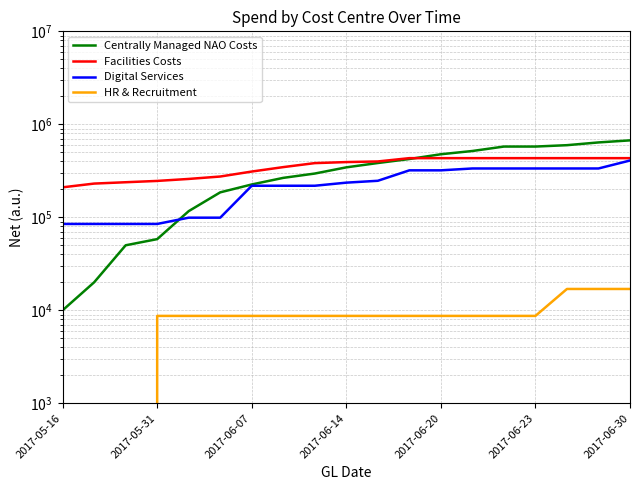

Reading left to right, transcribe all the data shown in this chart.

Centrally Managed NAO Costs: 10000.0	20000.0	50000.0	58250.0	116500.0	185500.0	225500.0	265500.0	295500.0	344500.0	383500.0	423500.0	476500.0	516500.0	576500.0	576500.0	596500.0	638500.0	672000.0
Facilities Costs: 210079.0	230494.5	238252.6	246165.5	258566.5	274490.2	310516.1	346541.0	382566.9	392566.9	398592.8	432618.6	432618.6	432618.6	432618.6	432618.6	432618.6	432618.6	432618.6
Digital Services: 84809.0	84809.0	84809.0	84809.0	99059.0	99059.0	218423.3	218423.3	218423.3	235821.0	246999.0	319937.6	319937.6	335041.3	335041.3	335041.3	335041.3	335041.3	407979.9
HR & Recruitment: 0.0	0.0	0.0	8700.0	8700.0	8700.0	8700.0	8700.0	8700.0	8700.0	8700.0	8700.0	8700.0	8700.0	8700.0	8700.0	16952.0	16952.0	16952.0